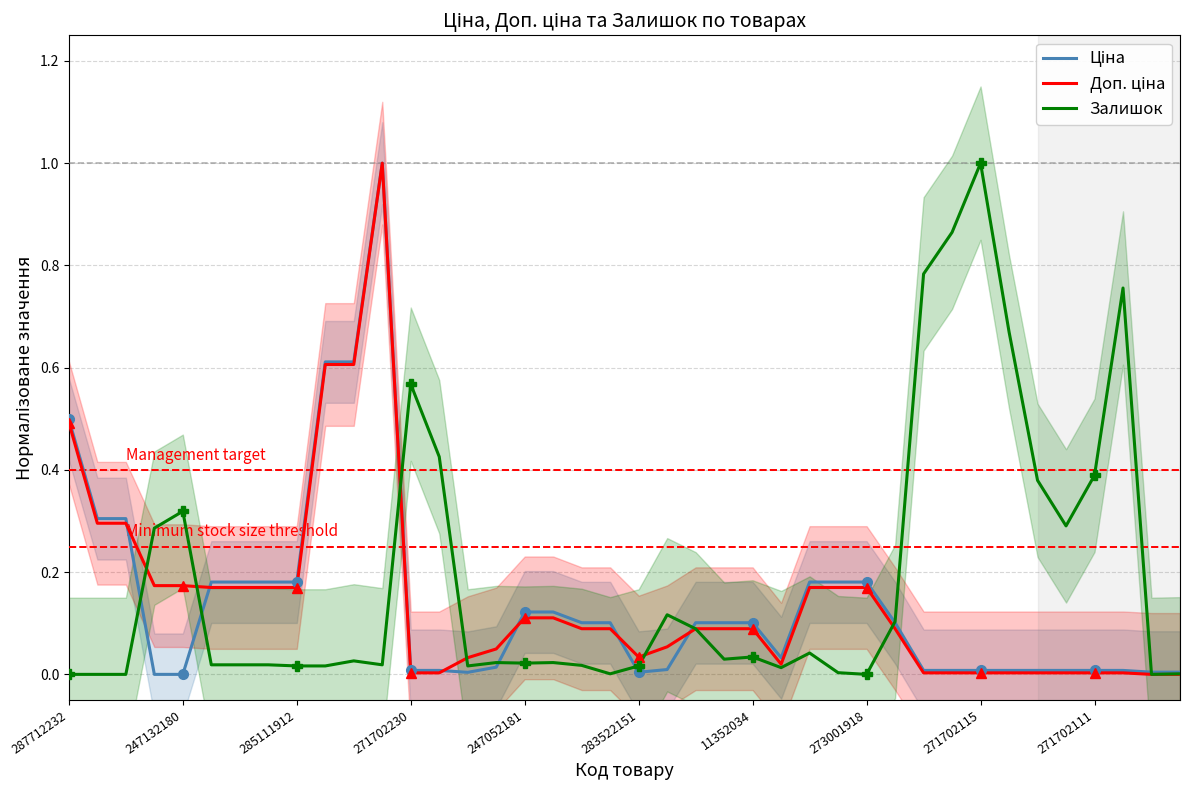

Where is the first local minimum for Залишок?

11